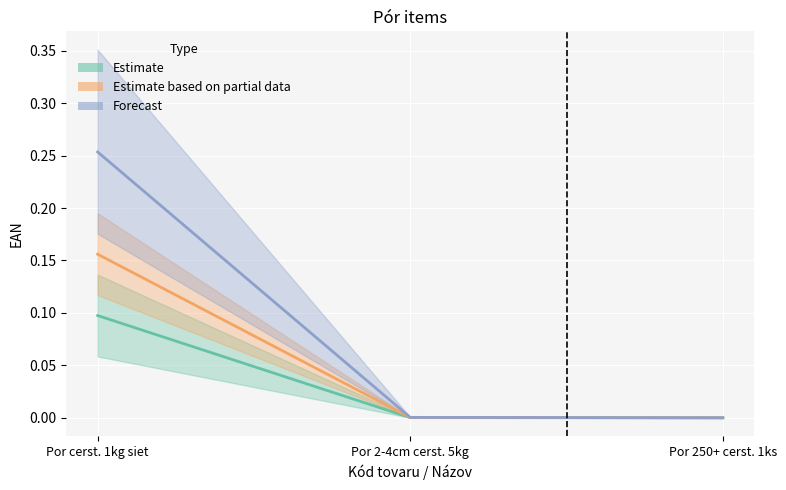

What is the difference between the Forecast values at Por cerst. 1kg siet and Por 250+ cerst. 1ks?

0.3